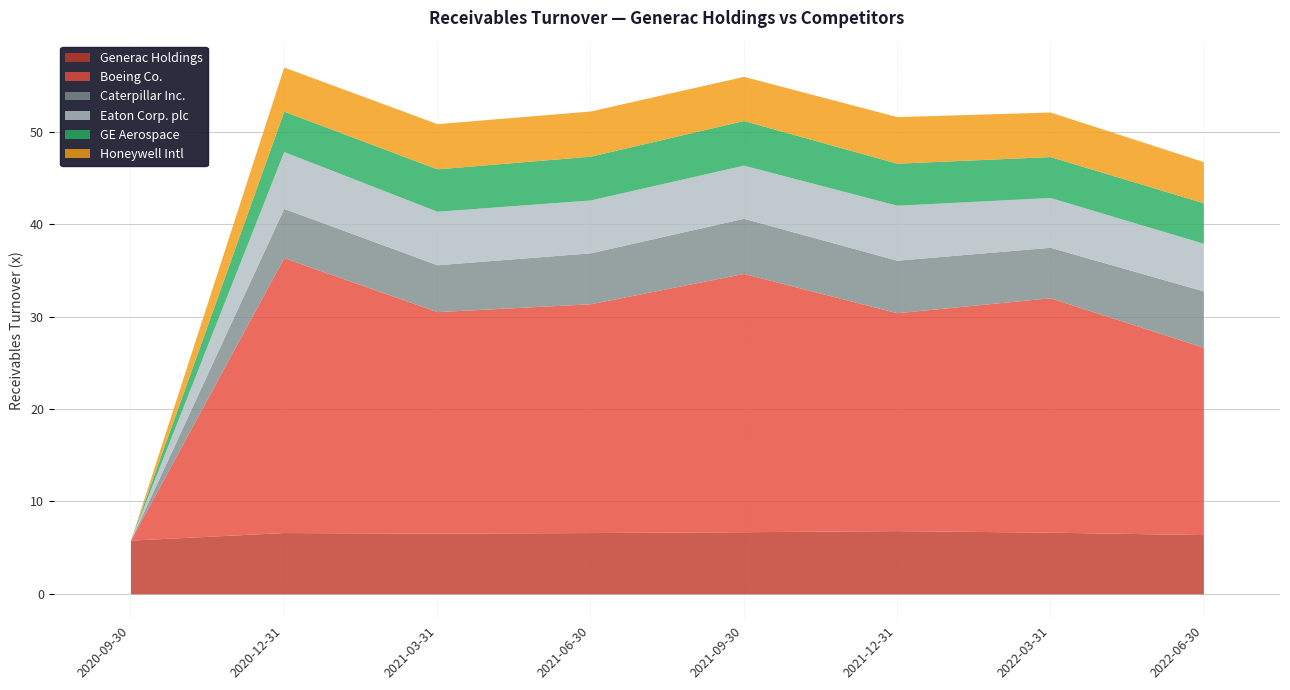

True or false: Caterpillar Inc. and Boeing Co. intersect in this chart.

False